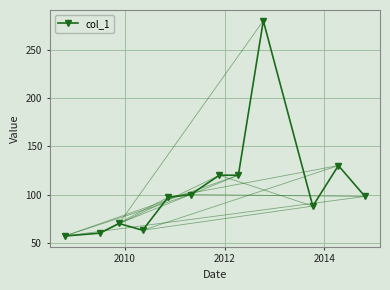

Is this an area chart (filled region under the line)?

No